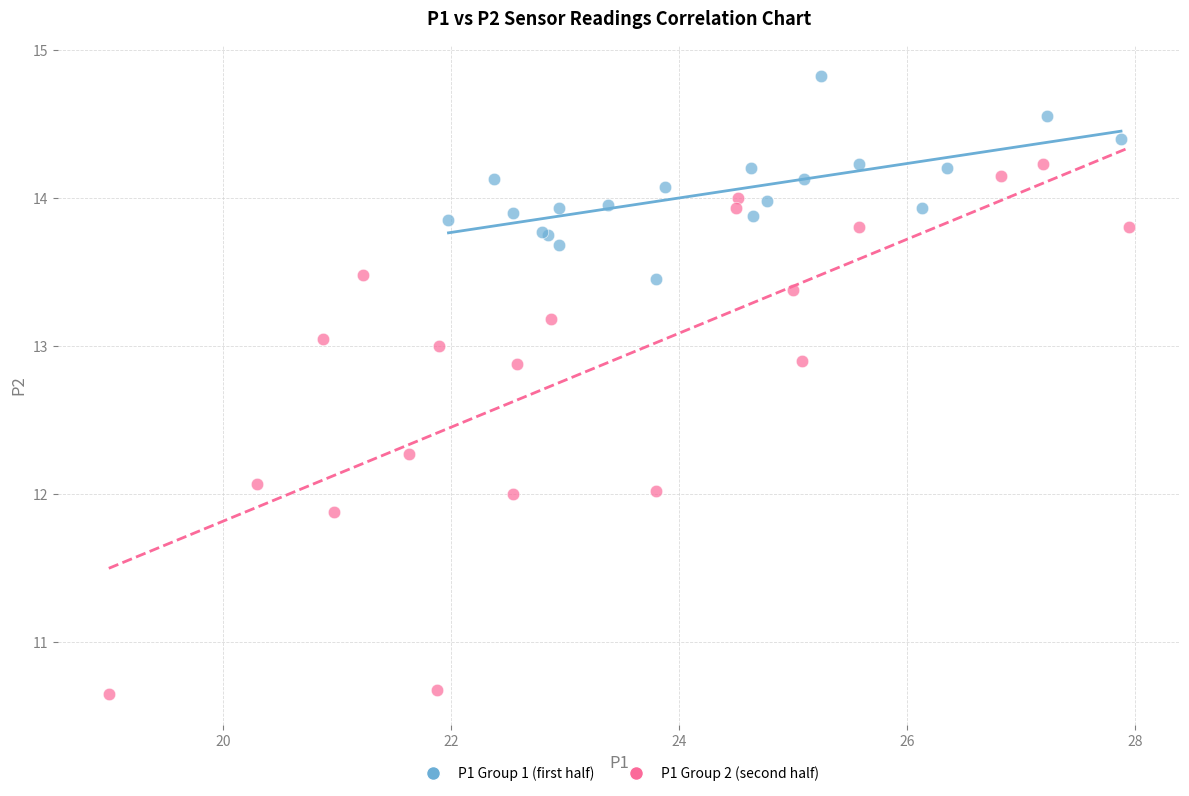

Which series contains the lowest Y value?

P1 Group 2 (second half)